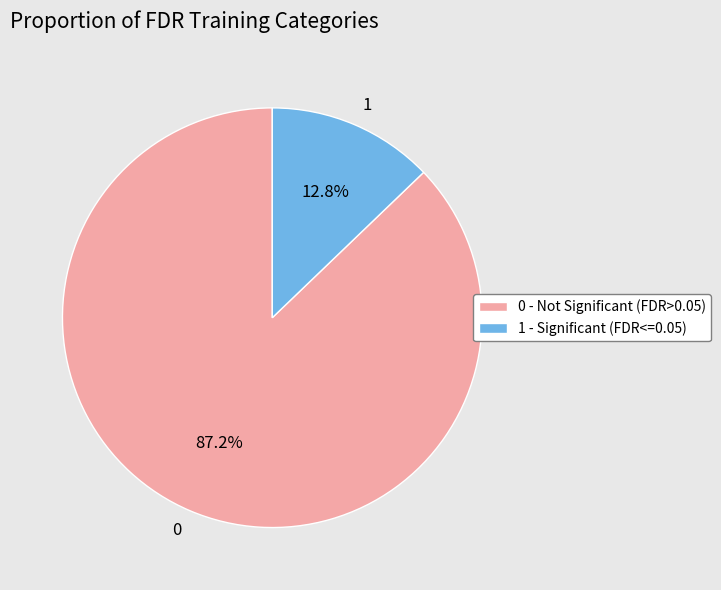

What portion of the pie excludes 0?

12.8%